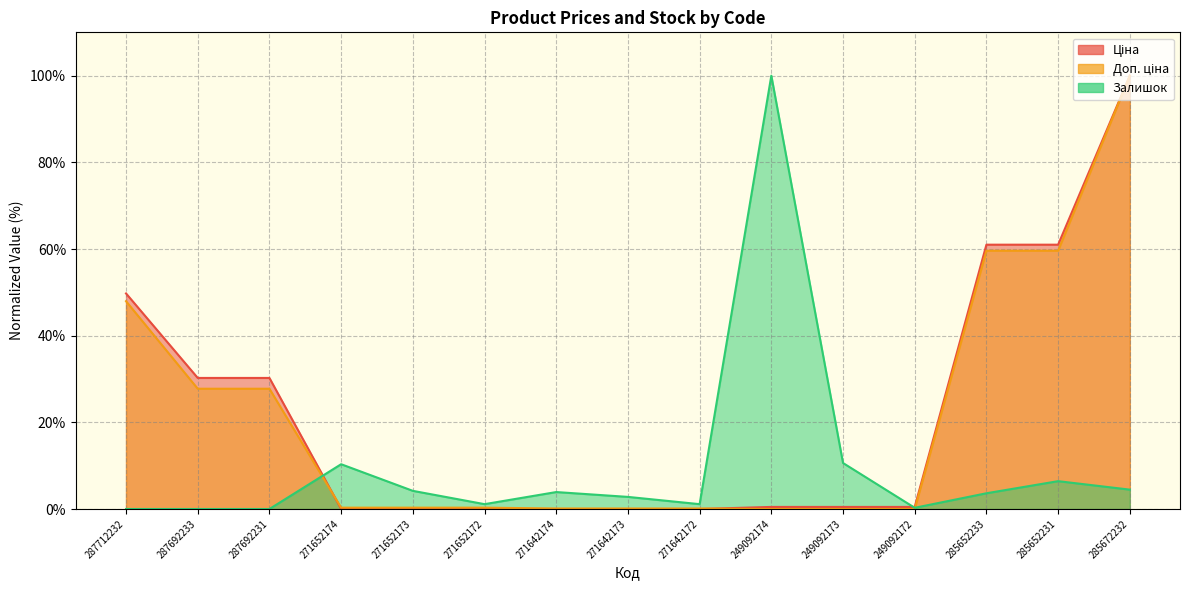

Reading left to right, transcribe all the data shown in this chart.

Ціна: 49.7	30.2	30.2	0.0	0.0	0.0	0.0	0.0	0.0	0.5	0.5	0.5	61.0	61.0	100.0
Доп. ціна: 48.0	27.8	27.8	0.3	0.3	0.3	0.1	0.1	0.1	0.0	0.0	0.0	59.6	59.6	100.0
Залишок: 0.0	0.0	0.0	10.3	4.2	1.1	3.9	2.8	1.1	100.0	10.6	0.3	3.6	6.4	4.5